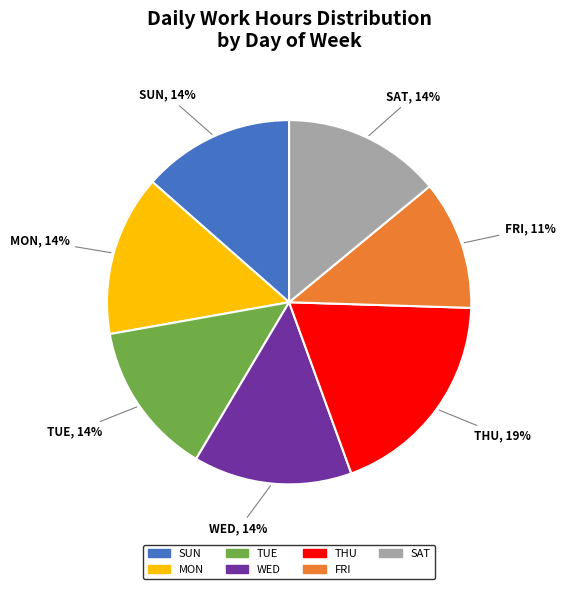

To the nearest percent, what is the average slice percentage?

14%